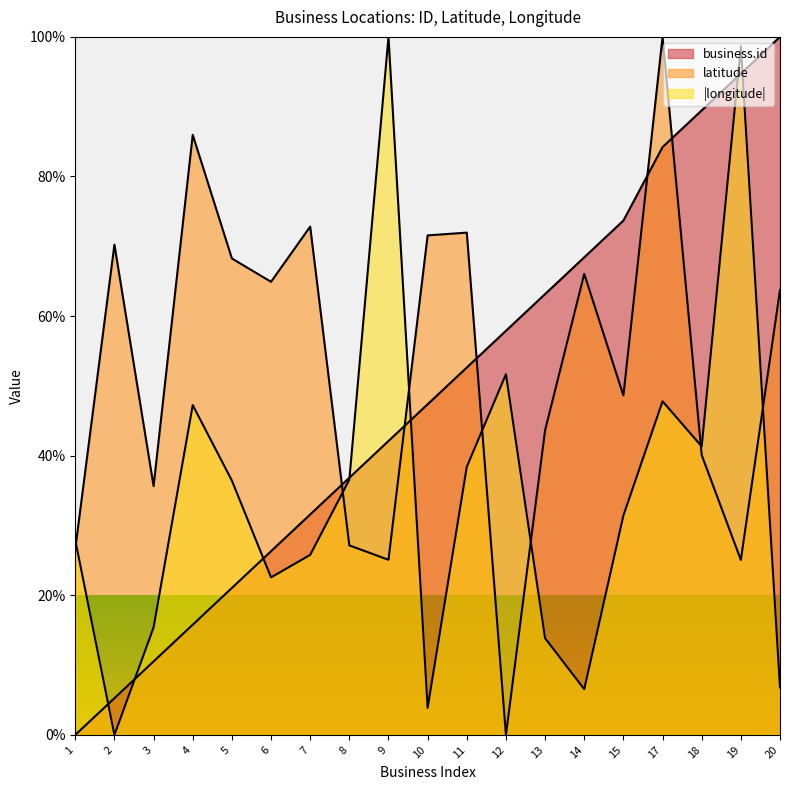

What are all the series names shown in the legend?

business.id, latitude, longitude